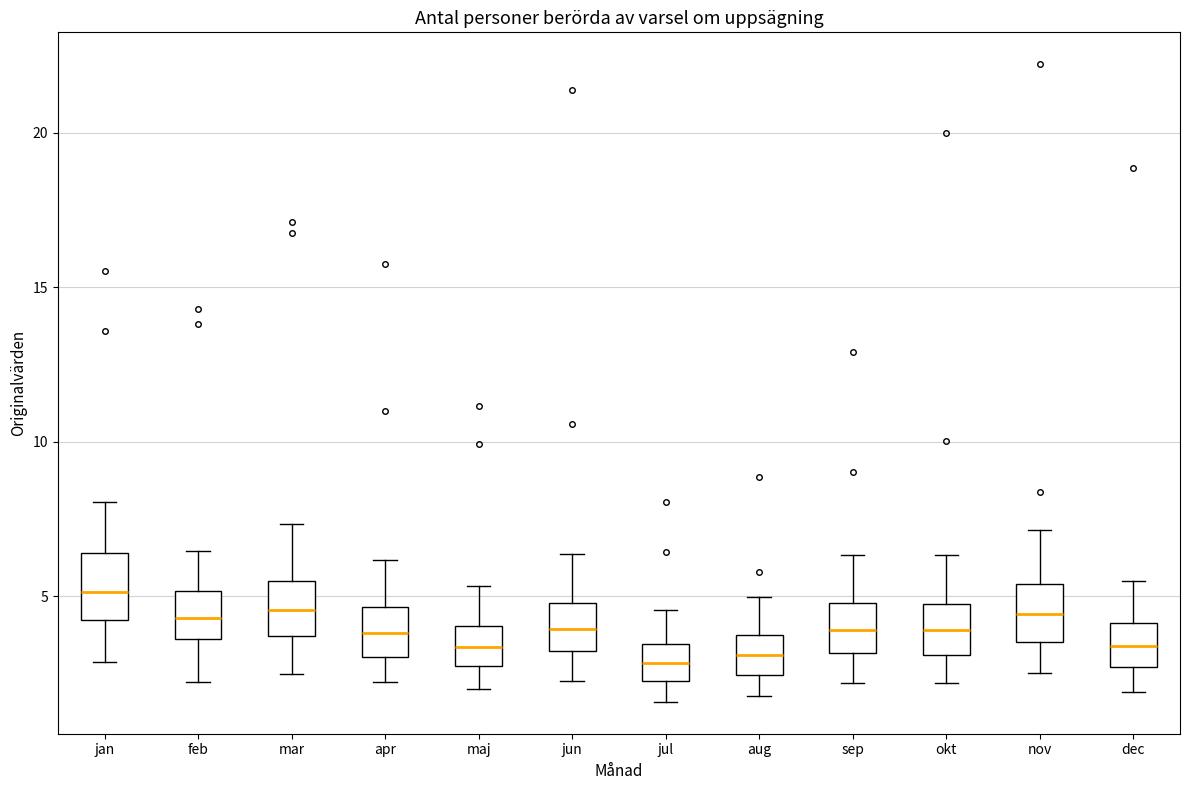

Reading left to right, transcribe this box plot: for each box, give where its median line is, the range the box spans, and where its two whiskers end, as read against the y-axis. The values are not printed on the chart, so give them approximately, as read against the axis.

jan: median 5.0, box 4.0 to 6.5, whiskers 3.0 to 8.0
feb: median 4.5, box 3.5 to 5.0, whiskers 2.0 to 6.5
mar: median 4.5, box 3.5 to 5.5, whiskers 2.5 to 7.5
apr: median 4.0, box 3.0 to 4.5, whiskers 2.0 to 6.0
maj: median 3.5, box 3.0 to 4.0, whiskers 2.0 to 5.5
jun: median 4.0, box 3.0 to 5.0, whiskers 2.5 to 6.5
jul: median 3.0, box 2.5 to 3.5, whiskers 1.5 to 4.5
aug: median 3.0, box 2.5 to 4.0, whiskers 2.0 to 5.0
sep: median 4.0, box 3.0 to 5.0, whiskers 2.0 to 6.5
okt: median 4.0, box 3.0 to 5.0, whiskers 2.0 to 6.5
nov: median 4.5, box 3.5 to 5.5, whiskers 2.5 to 7.0
dec: median 3.5, box 2.5 to 4.0, whiskers 2.0 to 5.5